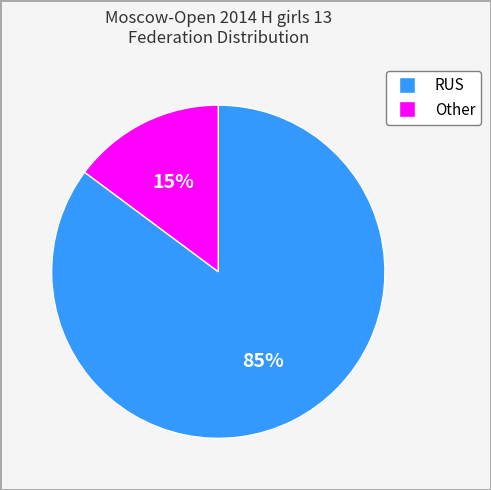

What percentage is the Other slice, to the nearest percent?

15%